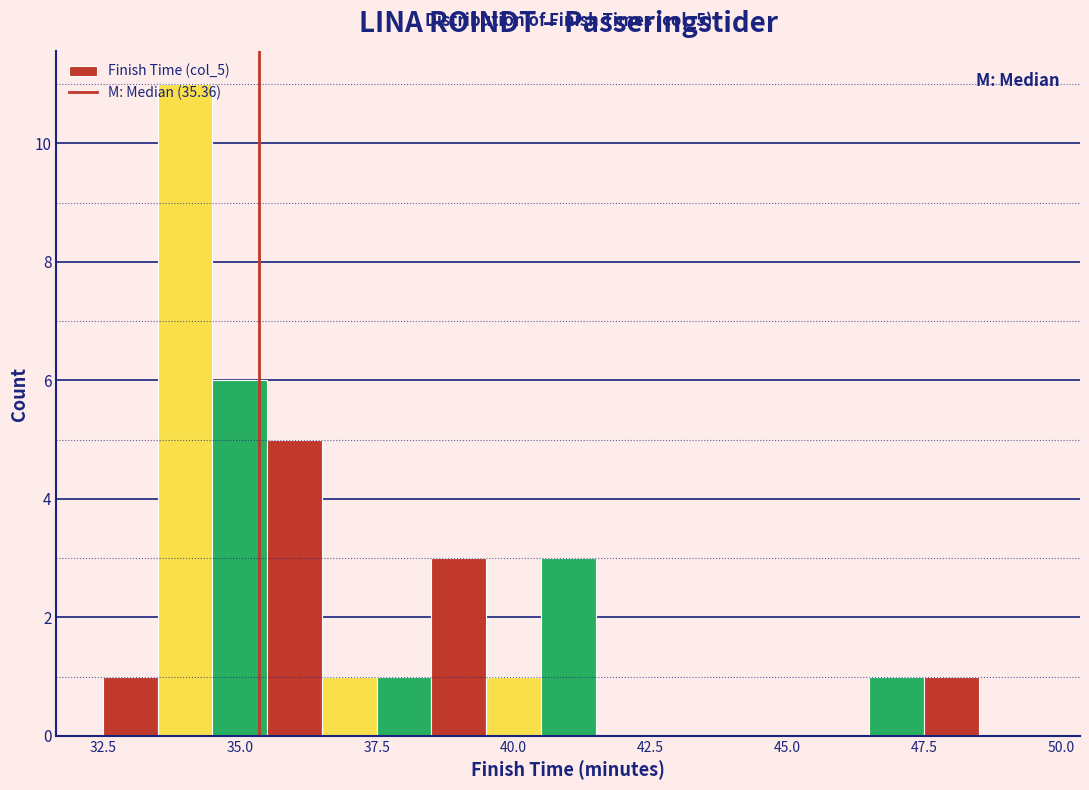

Around what value on the x-axis is the tallest bar? Give the approximate position of its centre, as read against the axis.

34.0